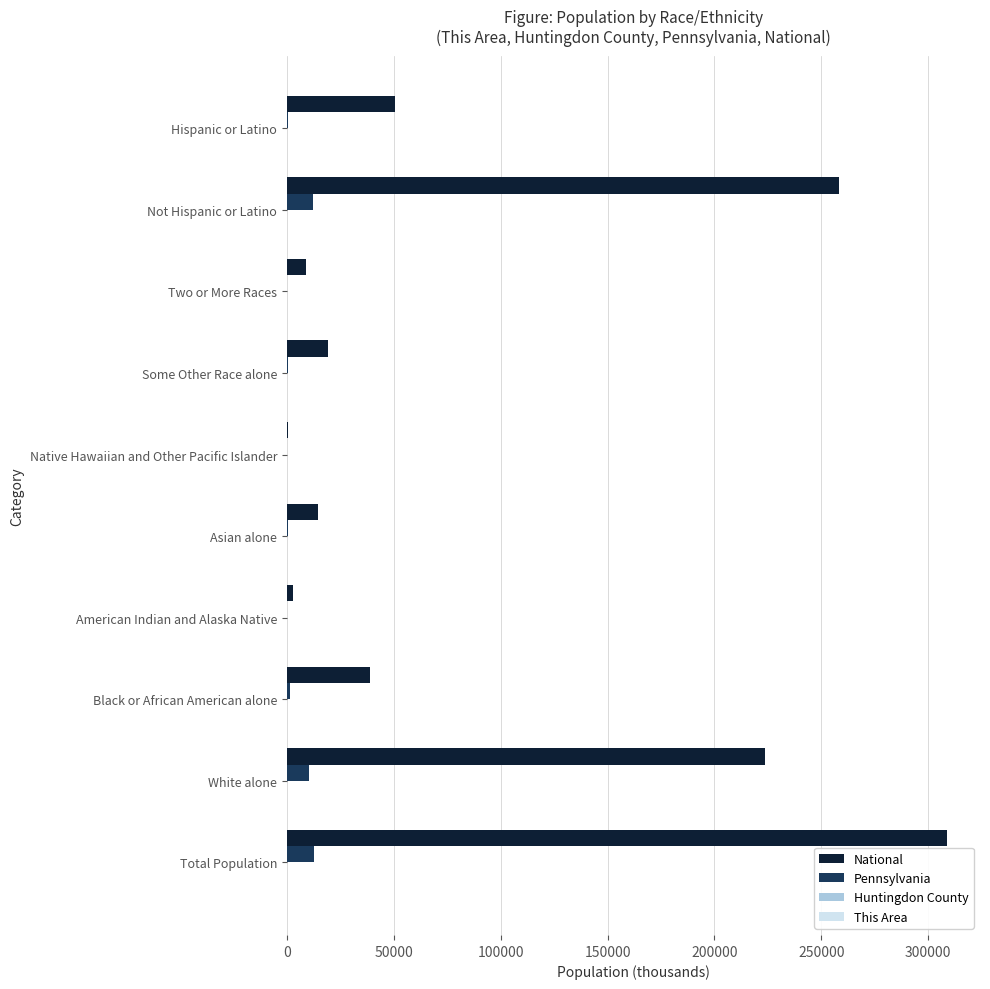

True or false: Pennsylvania has a value of 10406.3 at White alone.

True